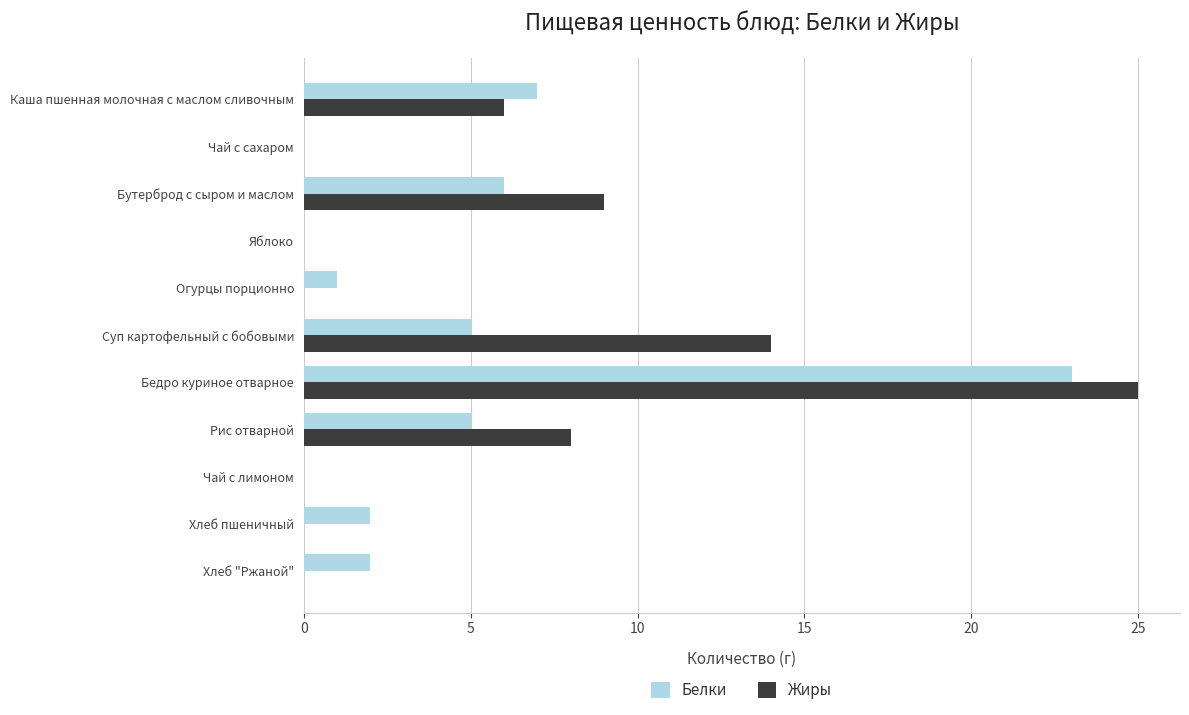

True or false: Жиры has a value of 16 at Огурцы порционно.

False